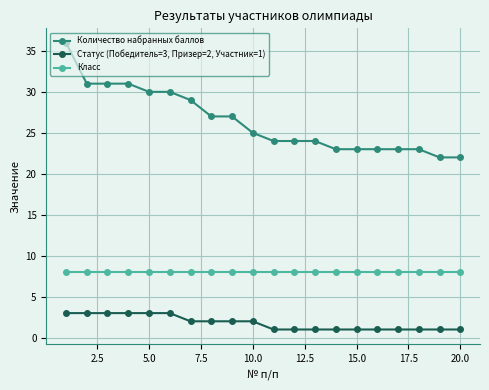

Which series has the largest total across all categories?

Количество набранных баллов